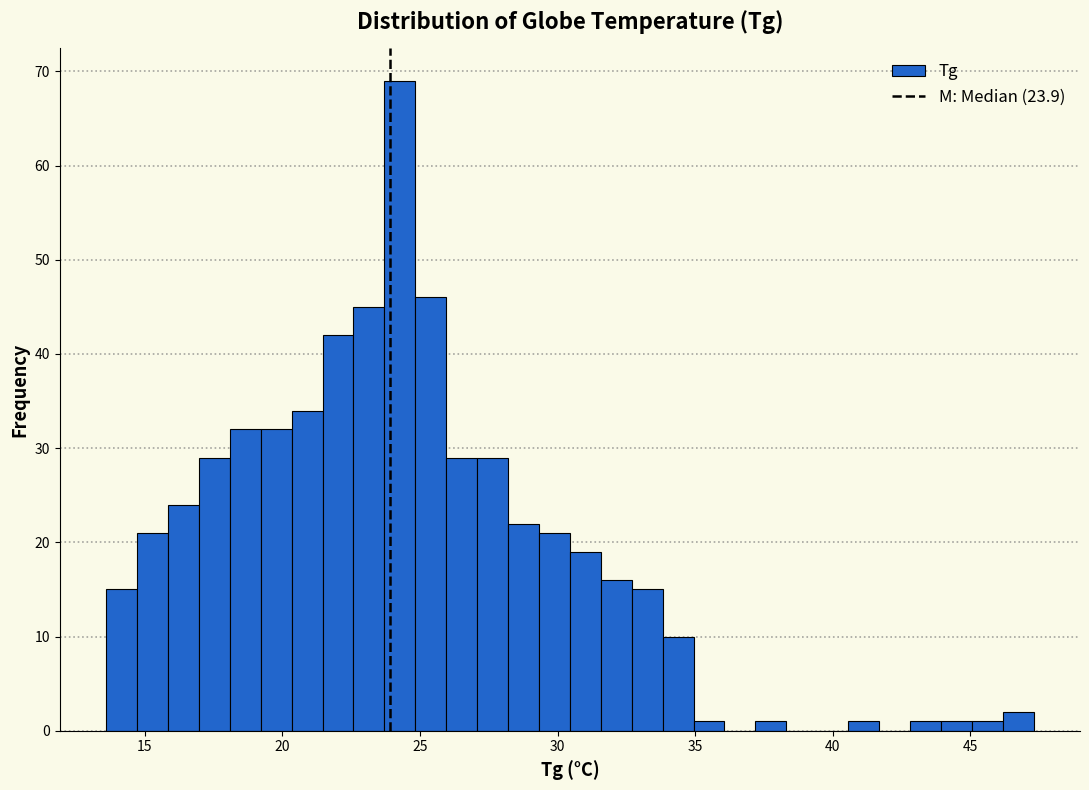

Around what value on the x-axis is the tallest bar? Give the approximate position of its centre, as read against the axis.

24.5